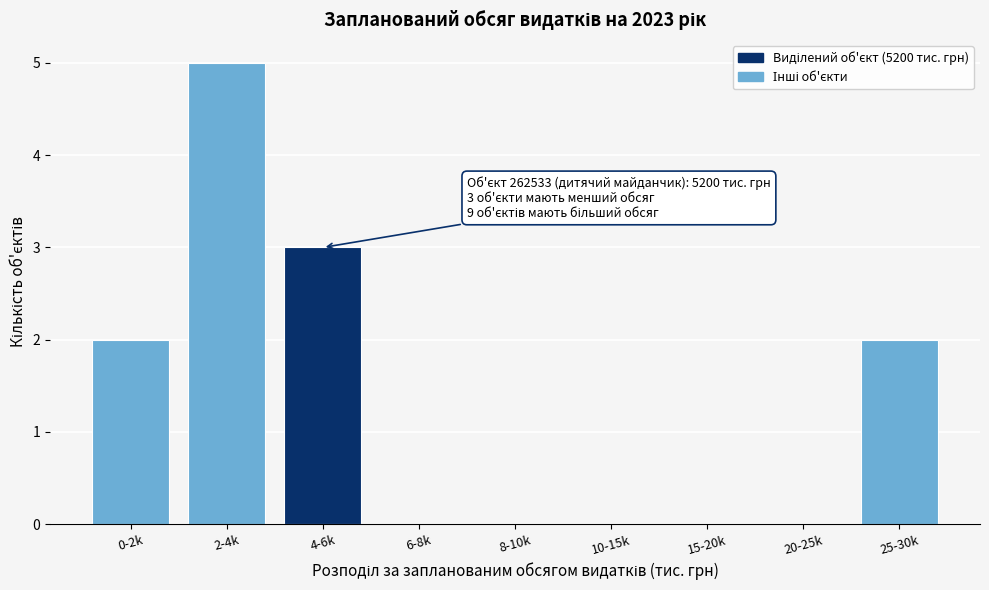

Reading left to right, what are all the values shown in this chart?

0-2k=2	2-4k=5	4-6k=3	6-8k=0	8-10k=0	10-15k=0	15-20k=0	20-25k=0	25-30k=2